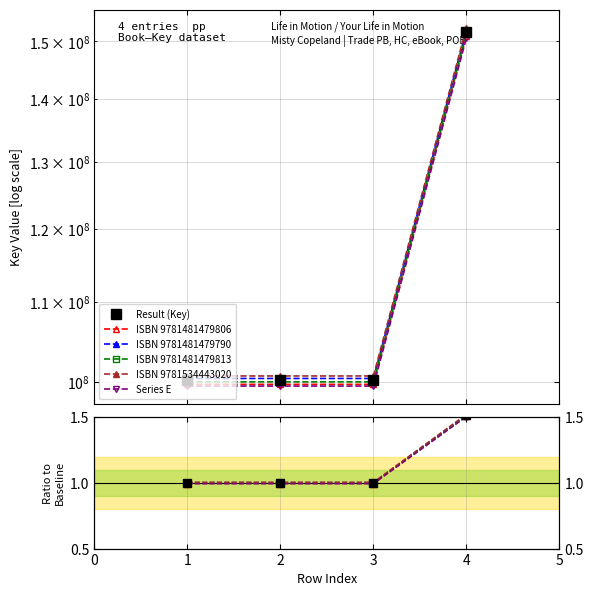

Count the number of data series in this chart.

6